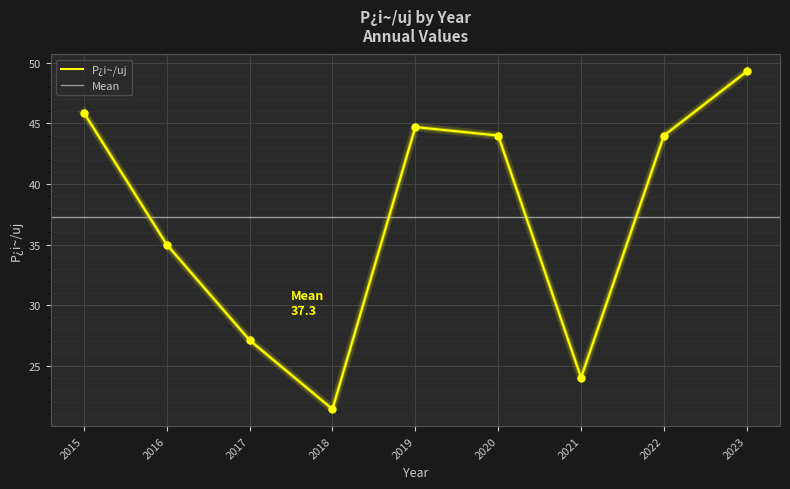

Between 2015 and 2019, which is larger?

2015